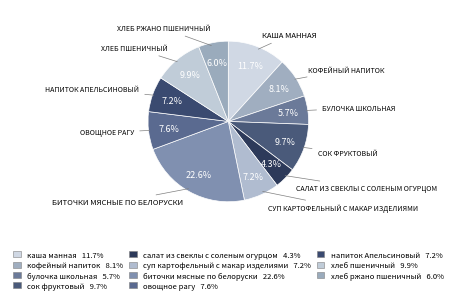

How many segments does this pie chart have?

11